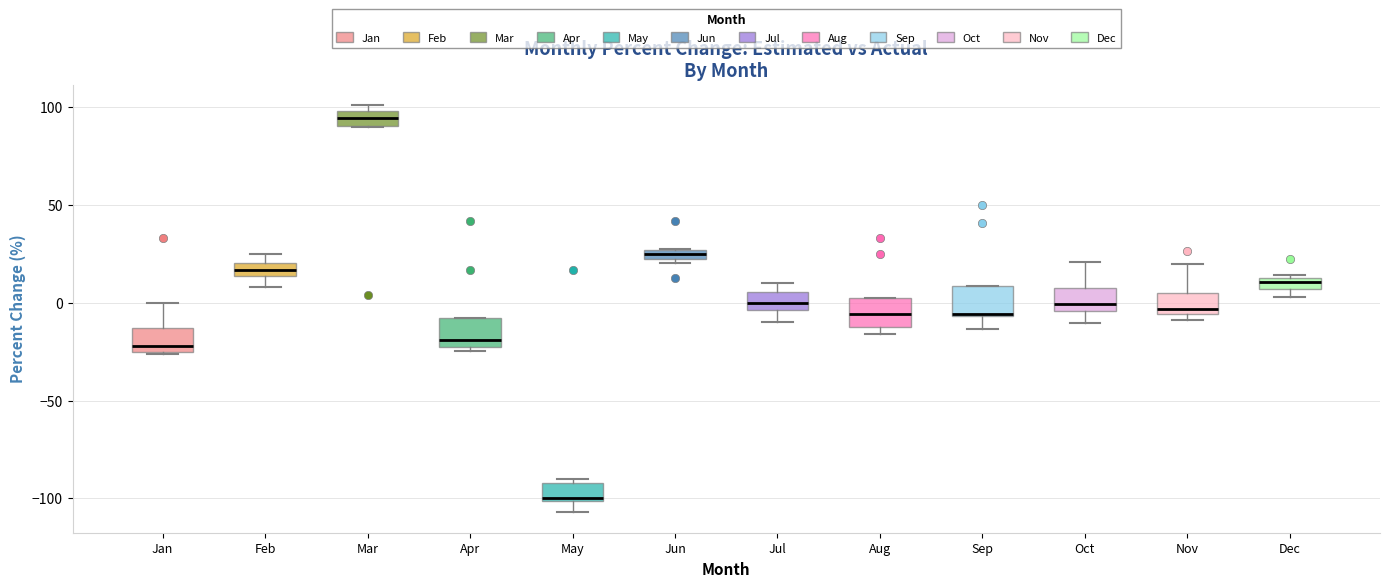

Which box's median line is the highest?

Mar